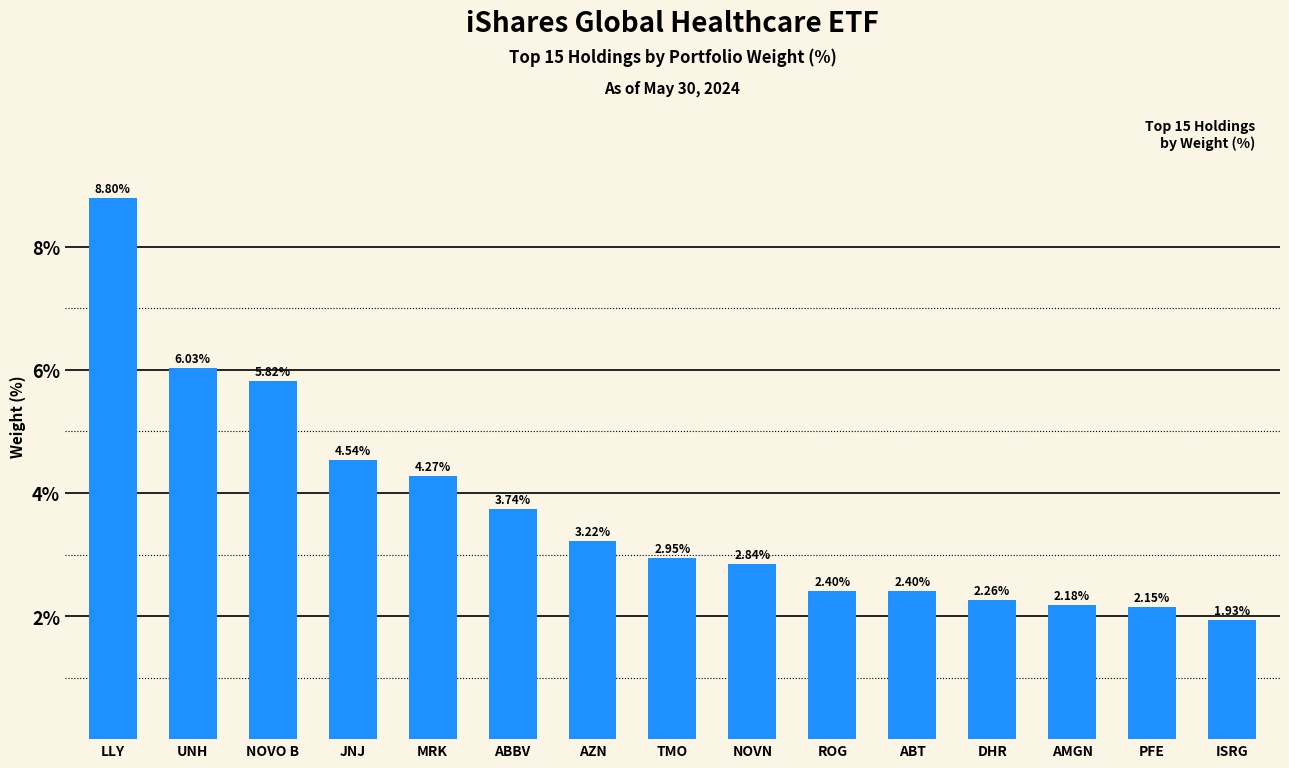

How many data points does each series have?

15